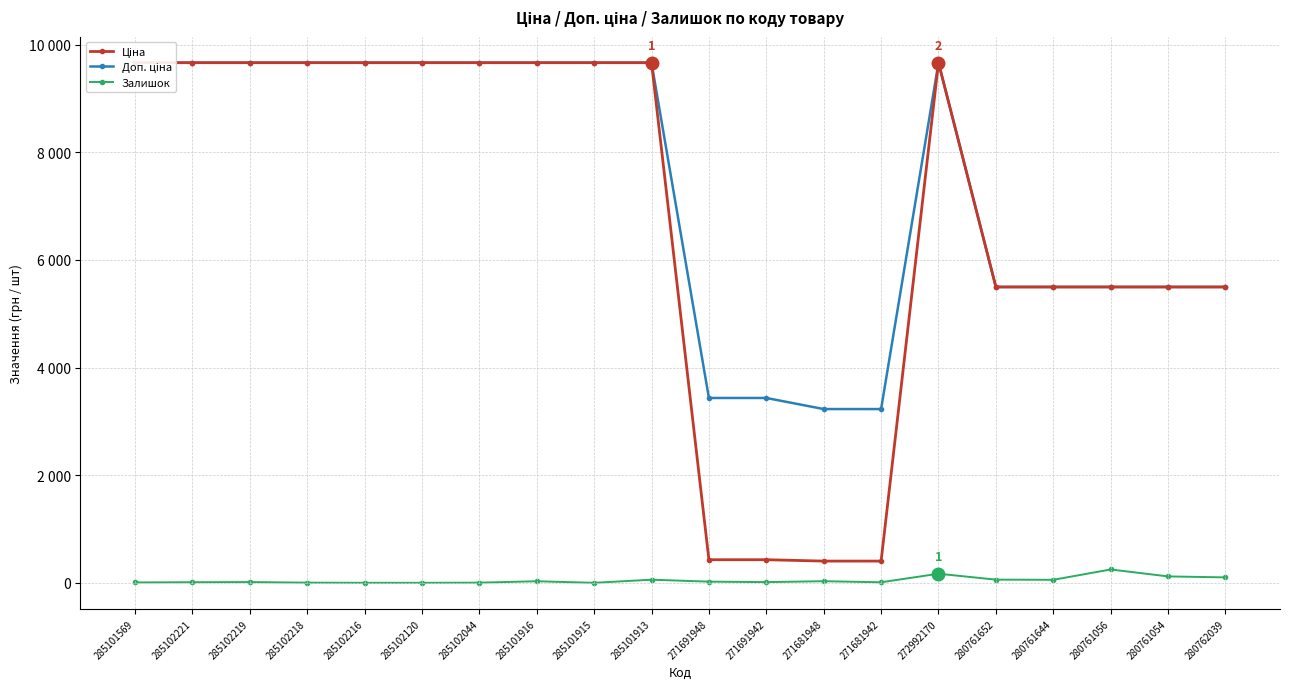

Is it true that Доп. ціна equals 5497.3 at 280761056?

True